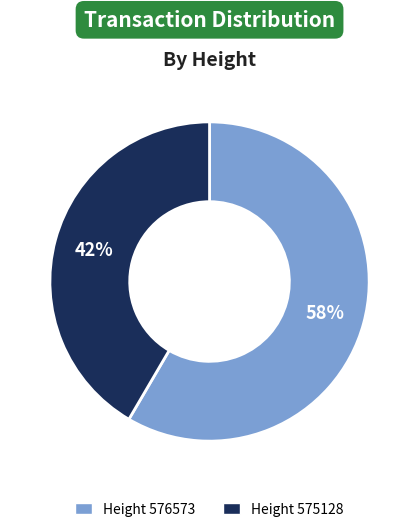

Is there a majority slice in this chart?

Yes